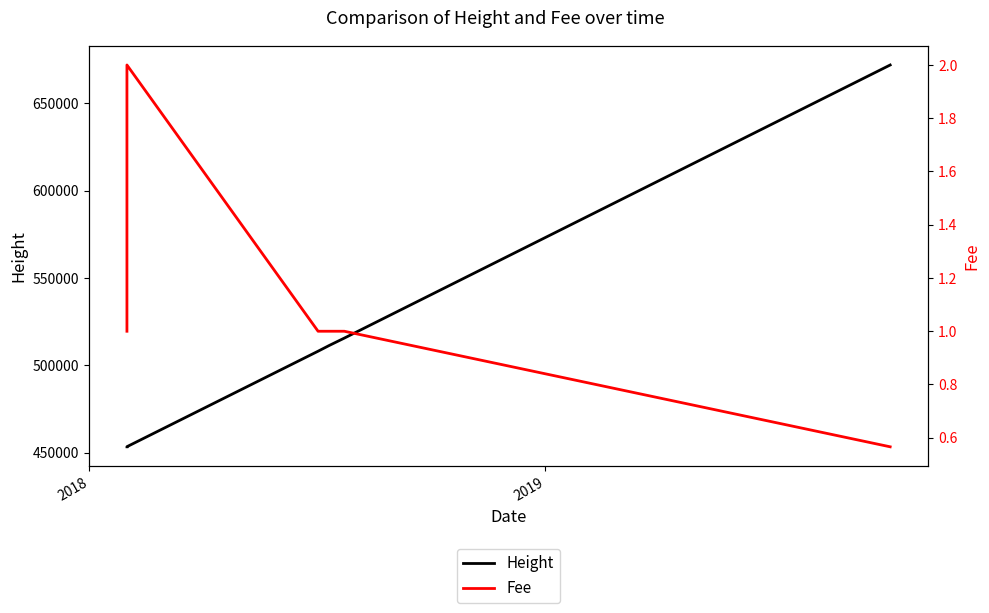

What is the maximum value for Fee?

2.0